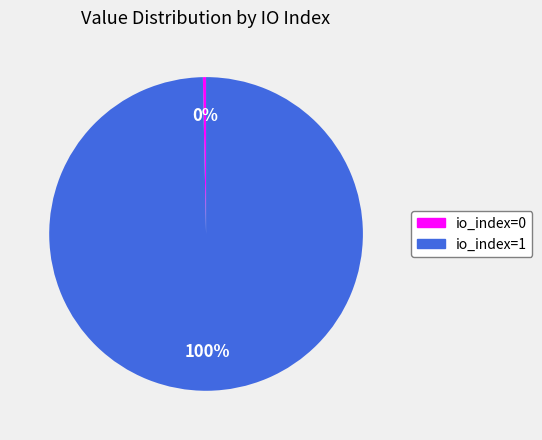

Do io_index=0 and io_index=1 together represent more than half of the pie?

Yes